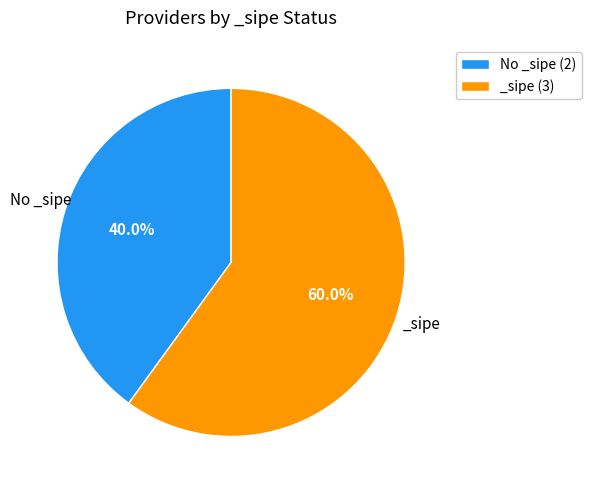

How many slices are in this pie chart?

2